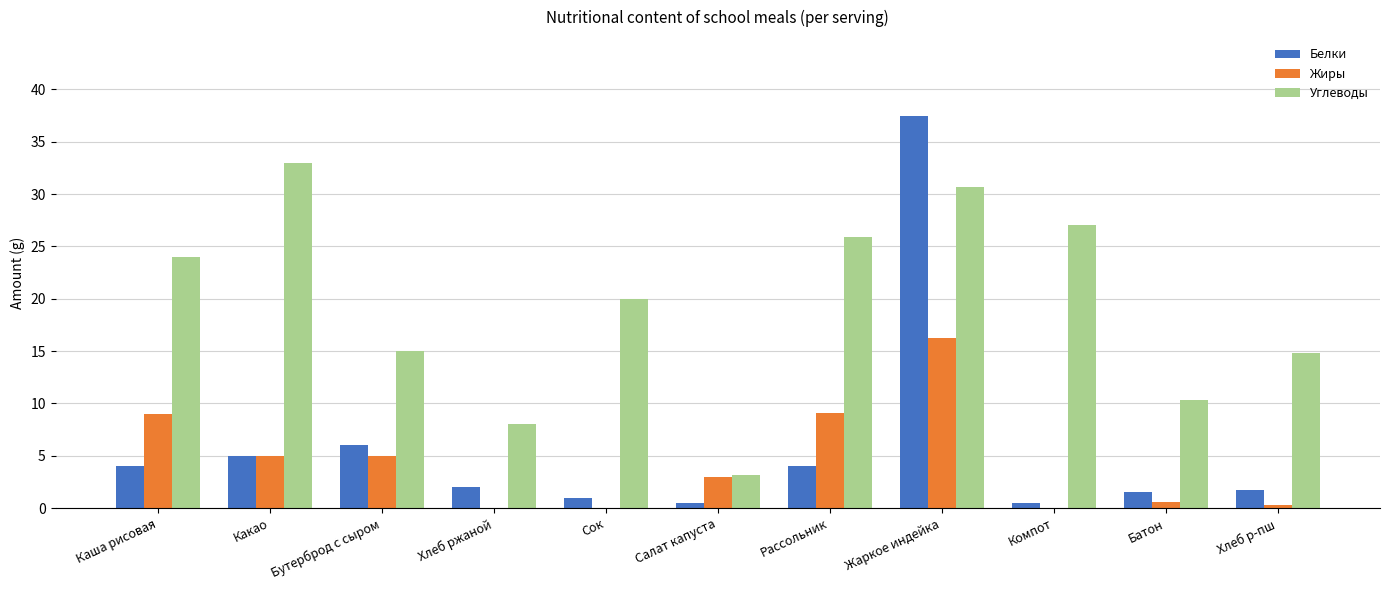

True or false: Белки has a value of 8.7 at Какао.

False